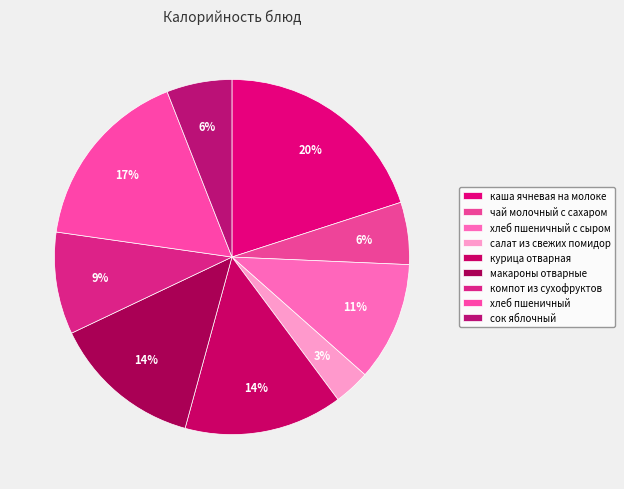

Between чай молочный с сахаром and каша ячневая на молоке, which is larger?

каша ячневая на молоке